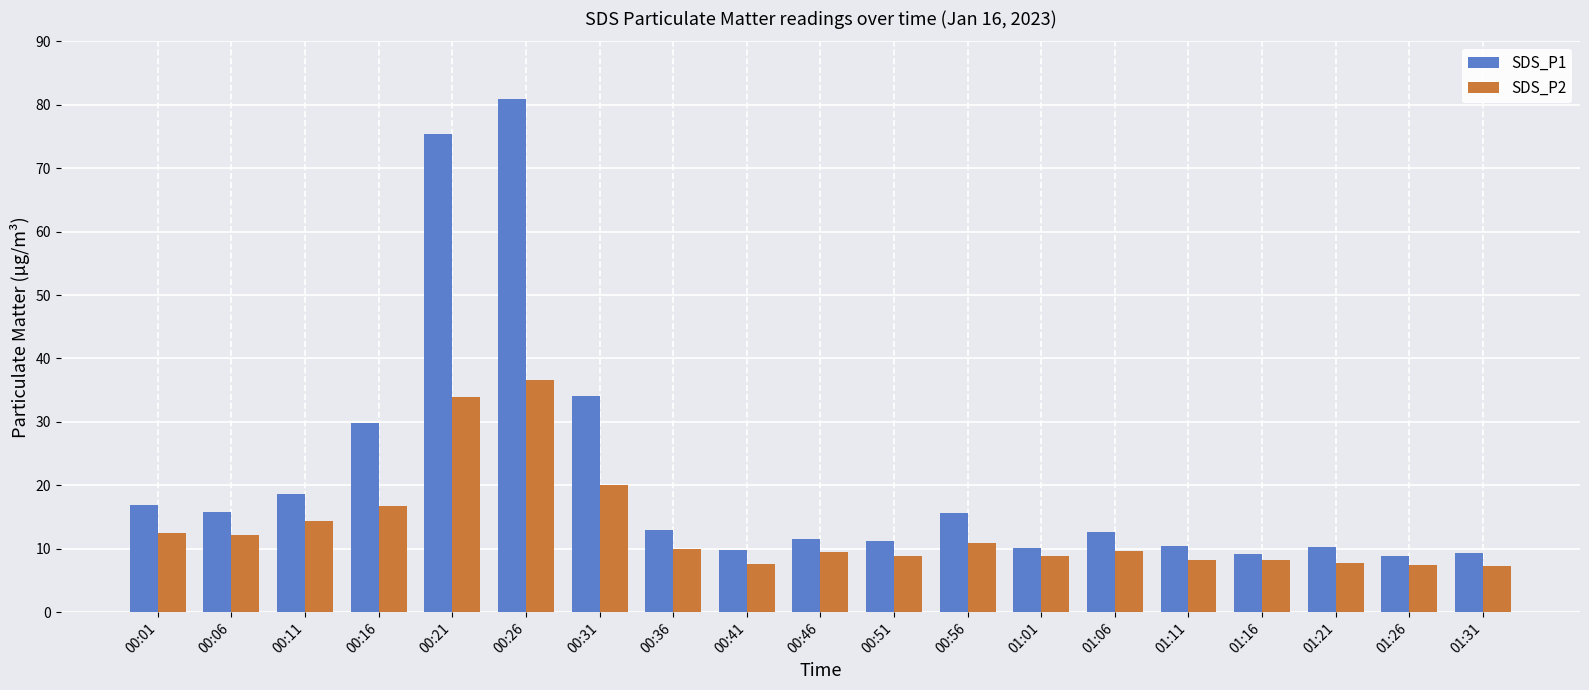

How many groups of bars are there?

19